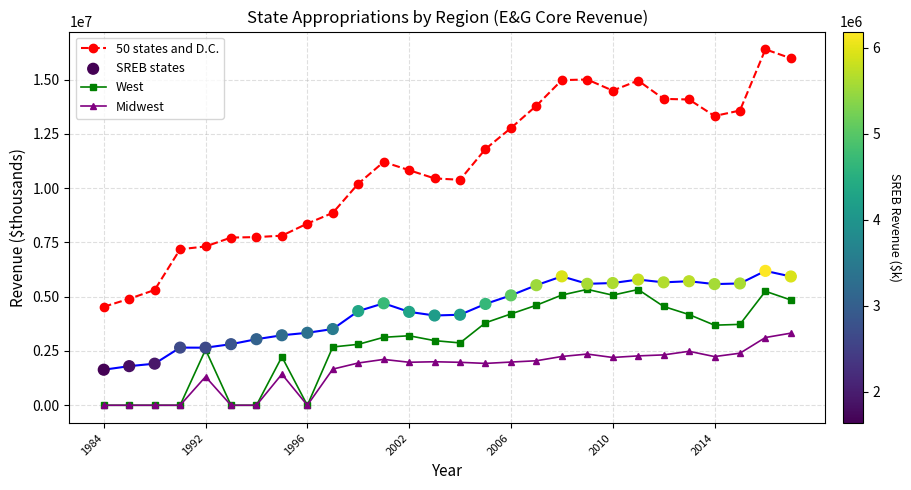

What are all the series names shown in the legend?

50 states and D.C., West, Midwest, SREB states